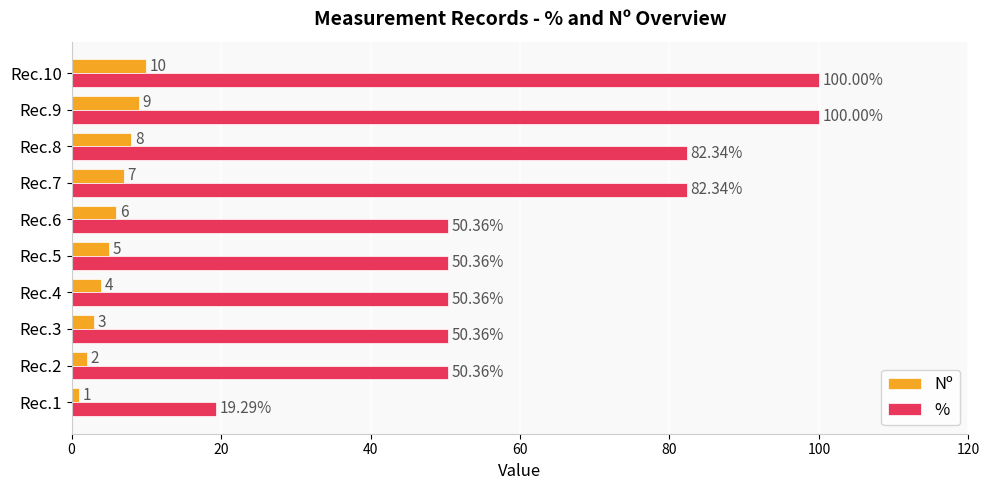

Which series changed the most between Rec.6 and Rec.7?

%